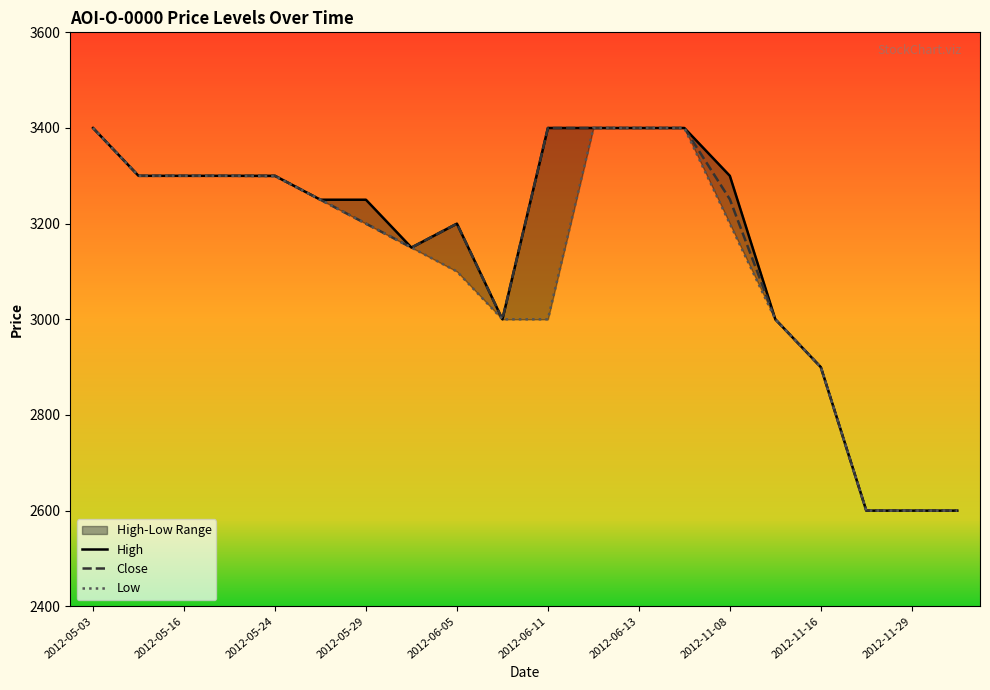

At which category is the sum across all series the highest?

2012-05-03